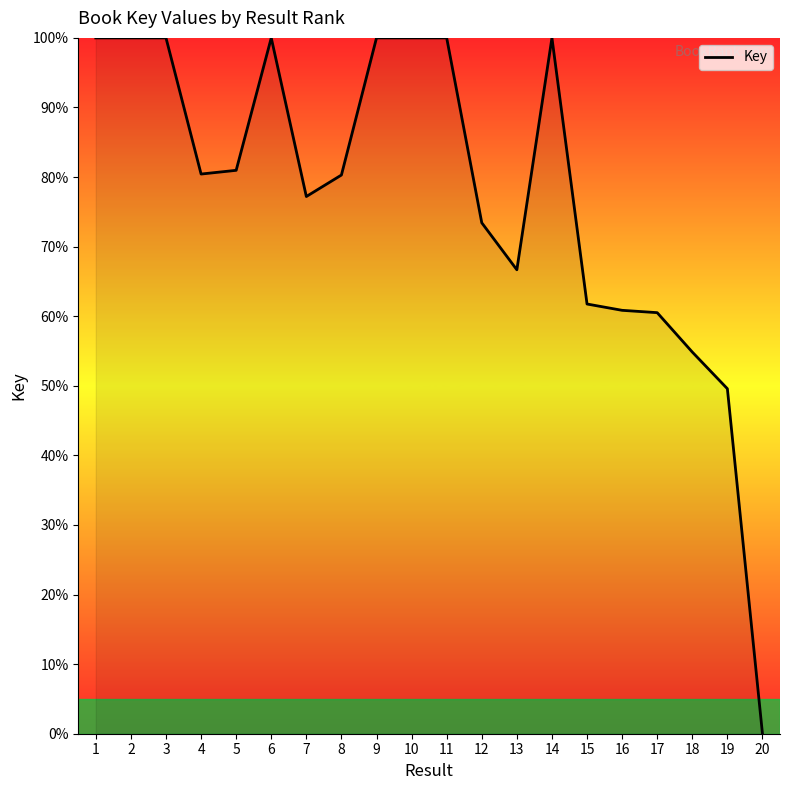

The value at 5 is 81.0. True or false?

True